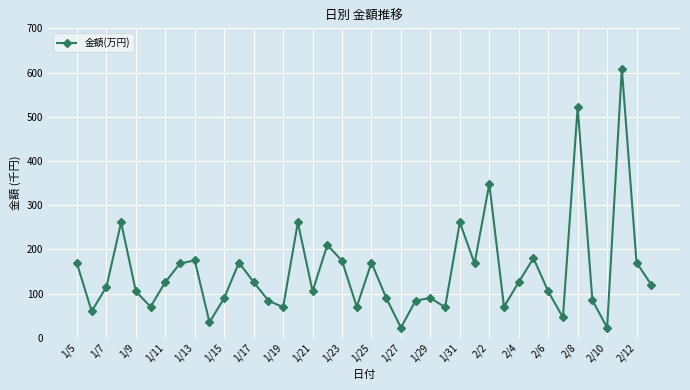

What is the difference between the maximum and second lowest values?

586